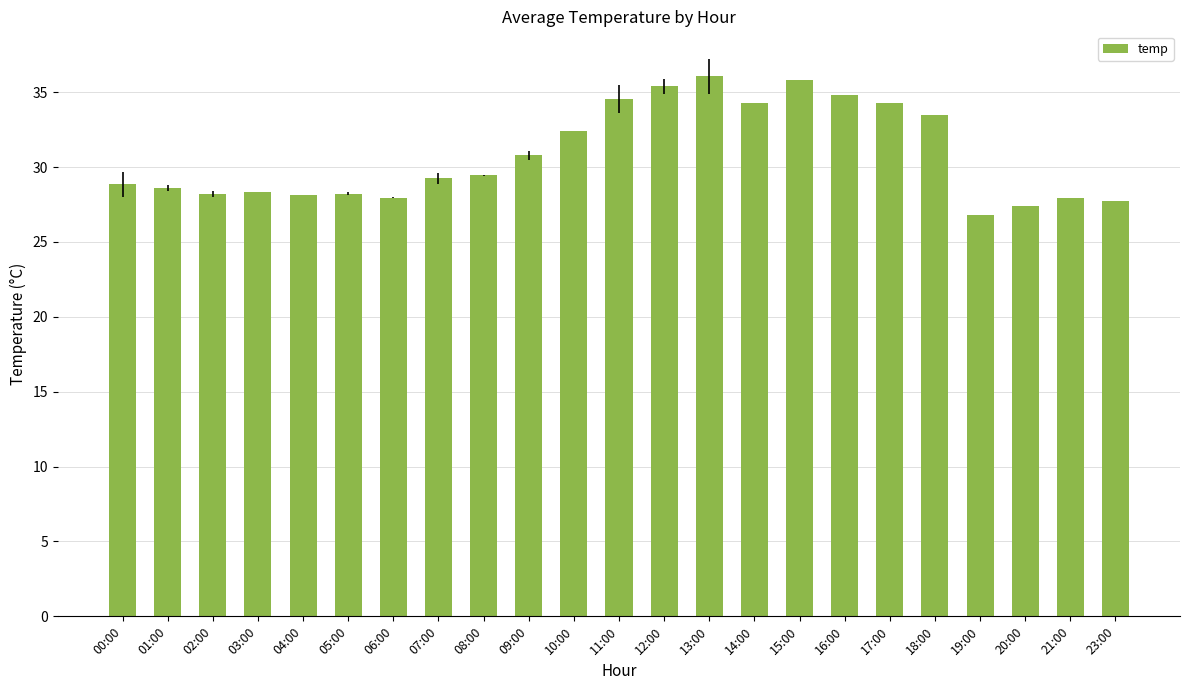

What is the change in value from 05:00 to 20:00?

-0.8